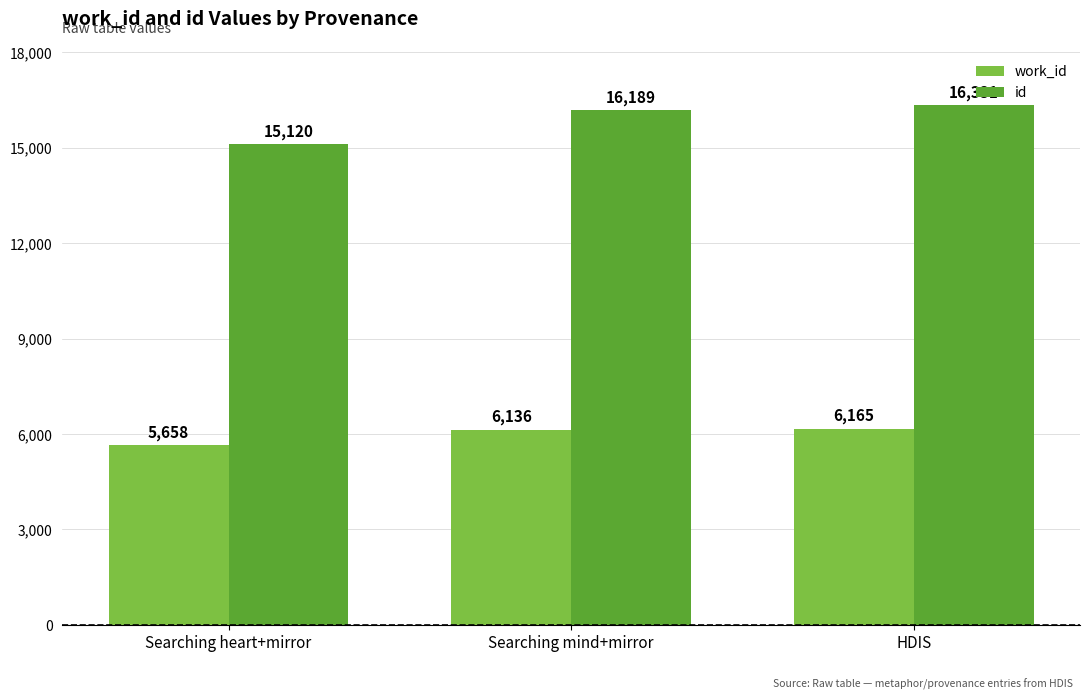

What is the difference between the maximum and minimum values in the id series?

1211